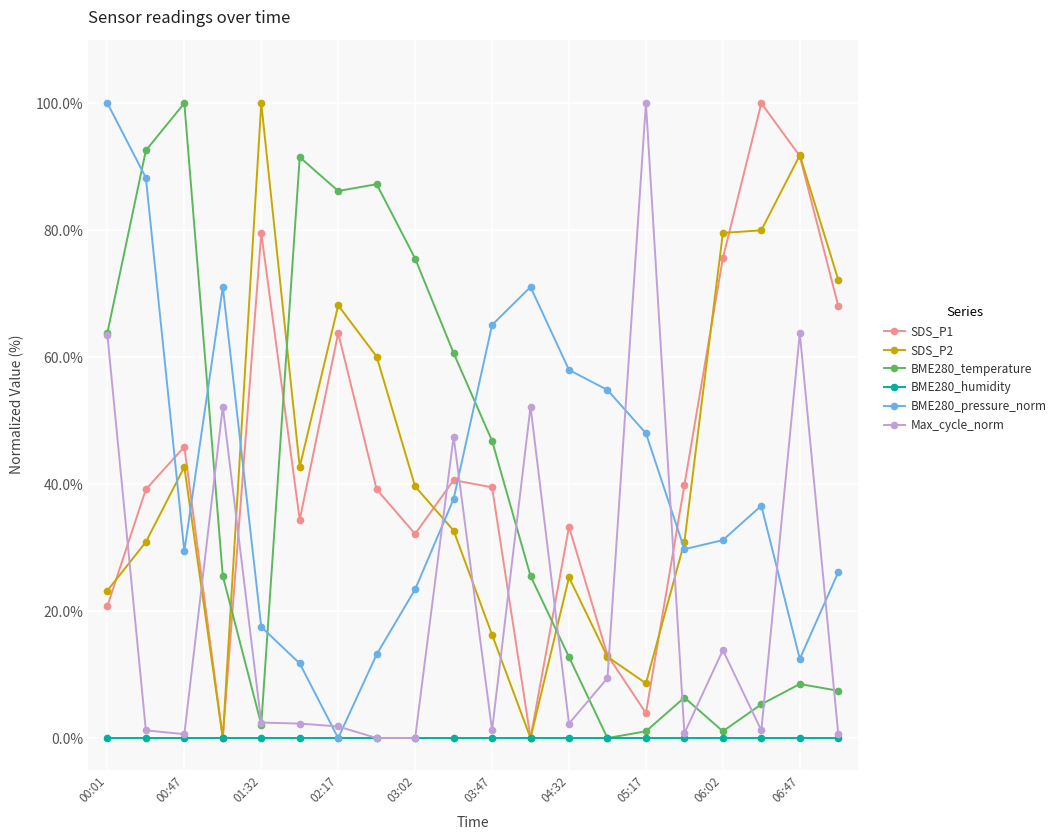

True or false: SDS_P2 has more than 0 interior local peaks.

True